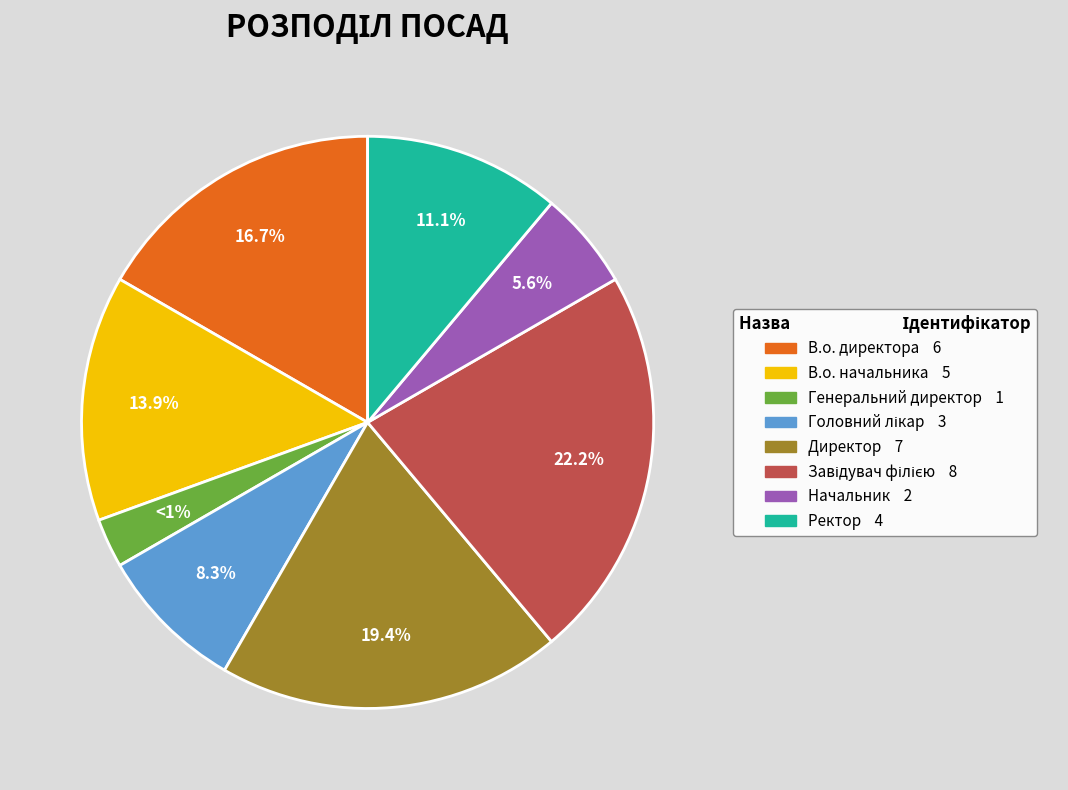

Is there any slice that represents more than half of the pie?

No